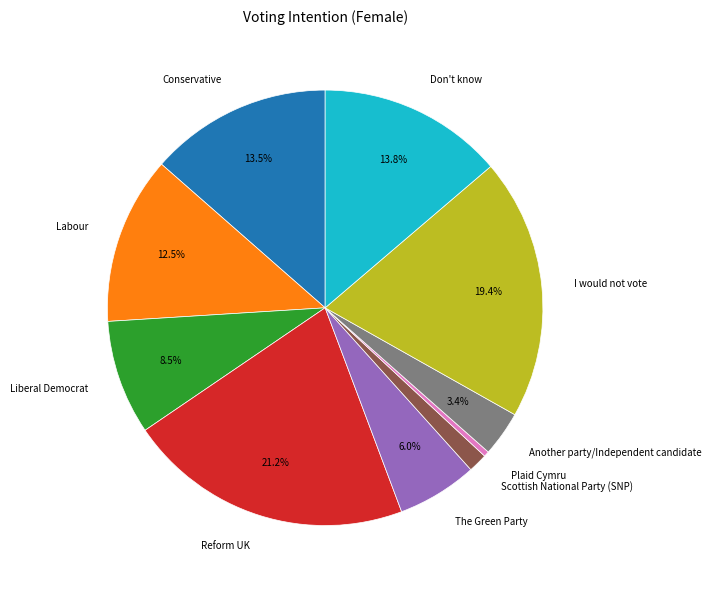

Which category has the biggest portion of the pie?

Reform UK